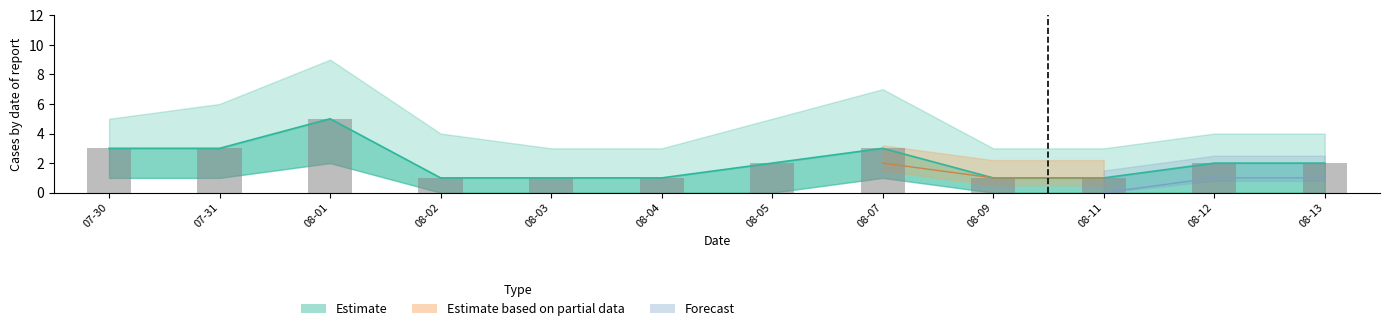

What is the sum of the Estimate based on partial data values at 2024-08-09 and 2024-08-02?

2